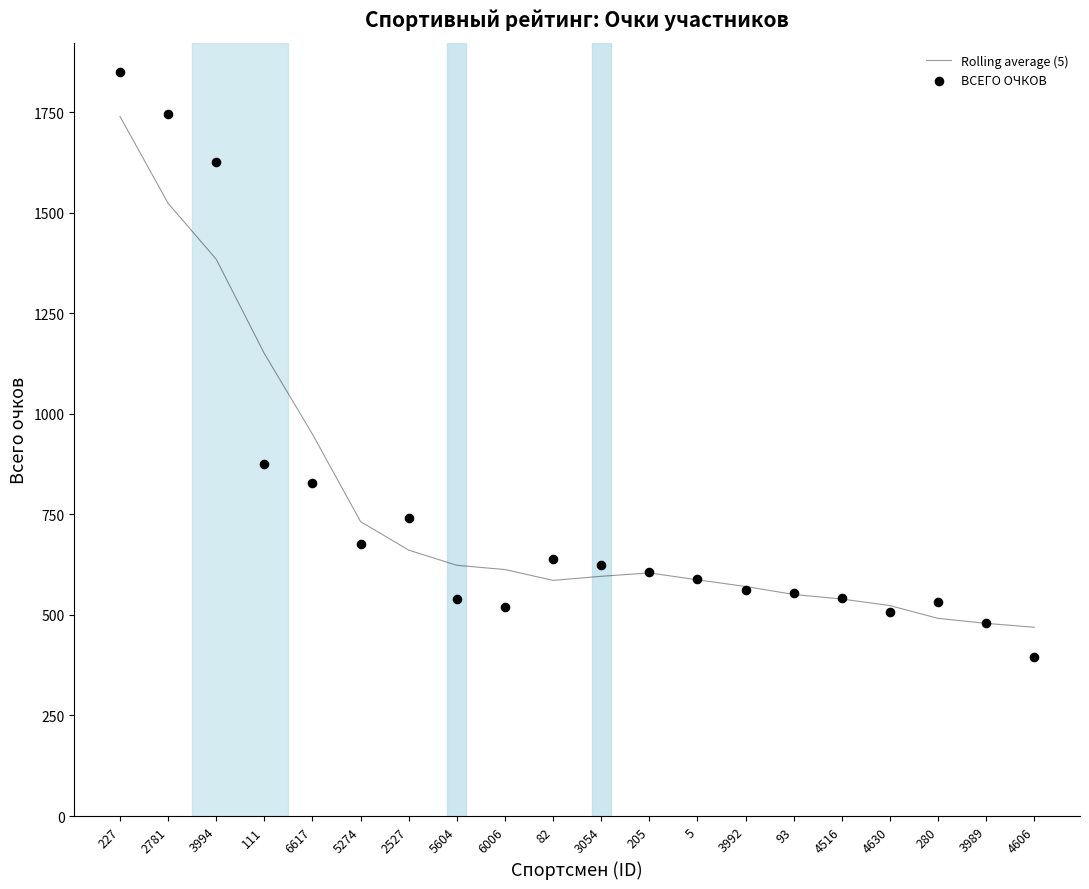

What is the total value across all series at 2781?

3267.6